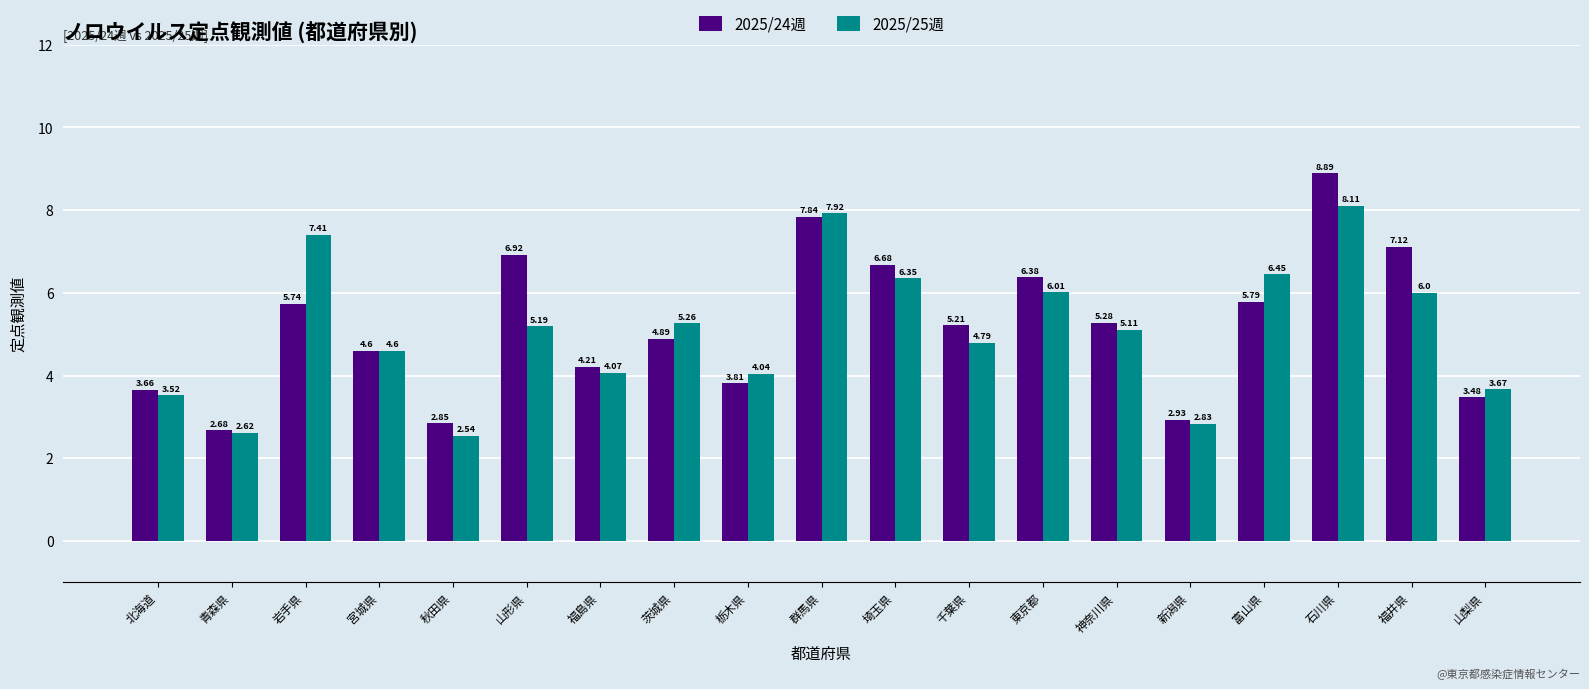

Is the value of 2025/24週 at 栃木県 greater than the value of 2025/25週 at 埼玉県?

No